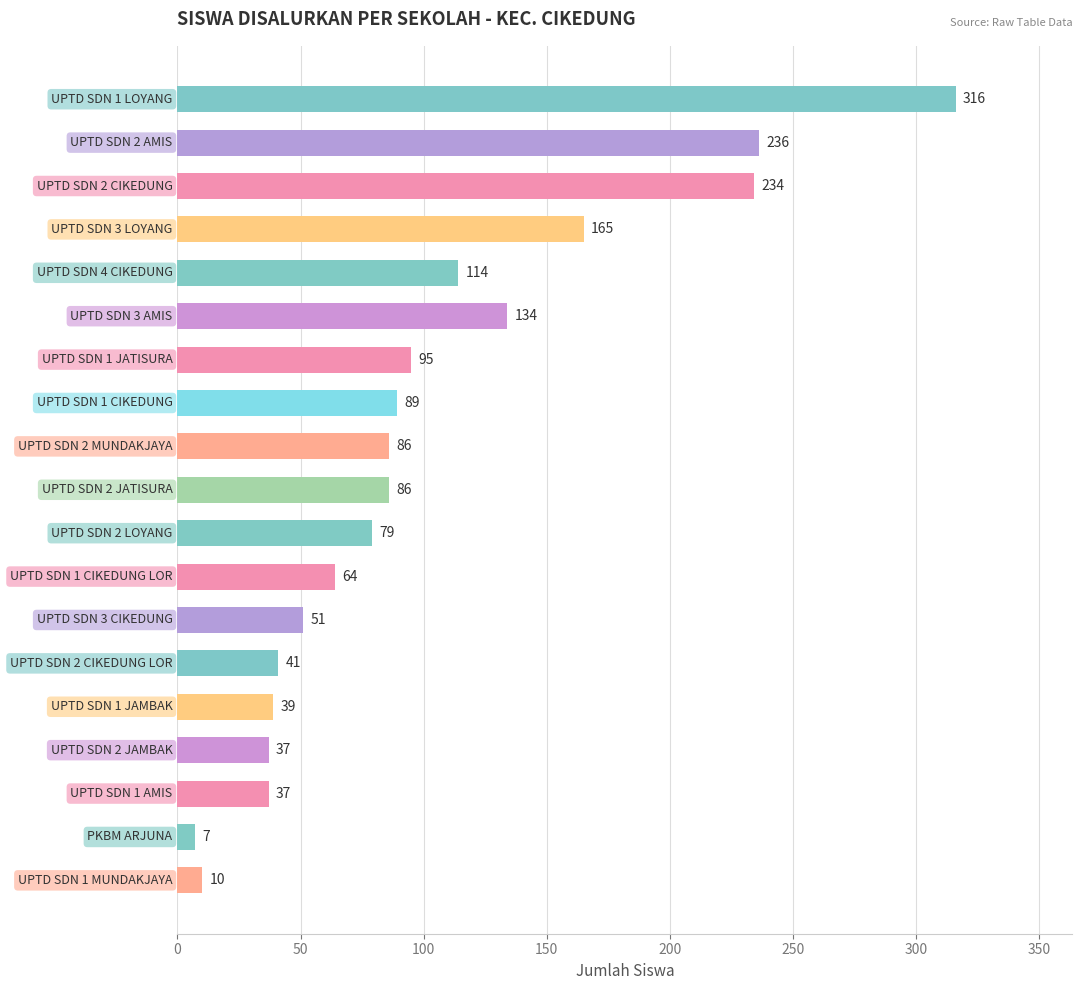

What is the maximum value shown in the chart?

316